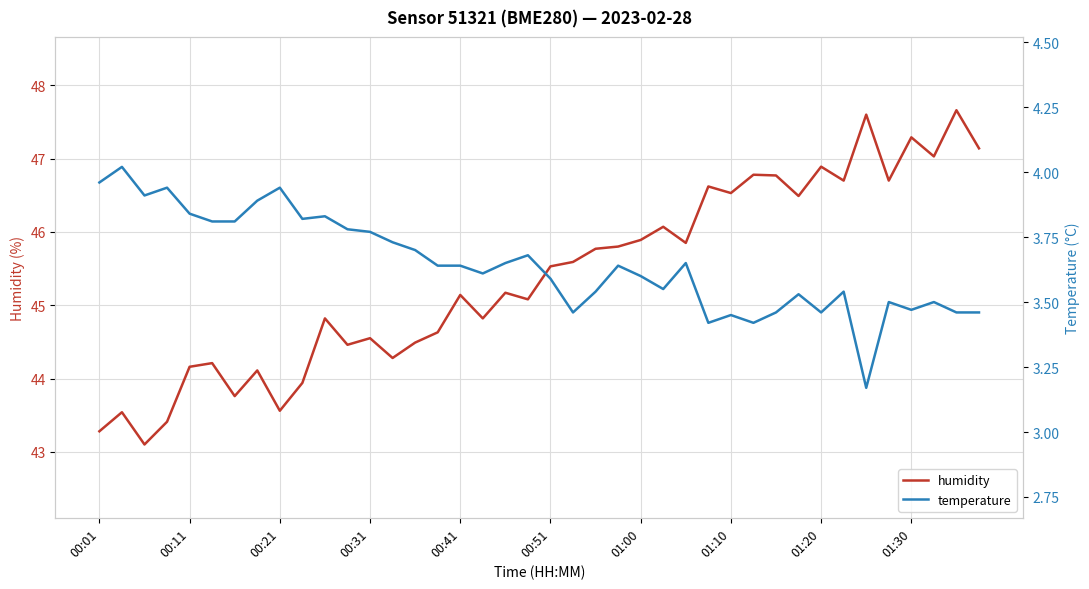

What is the maximum value for humidity?

47.7